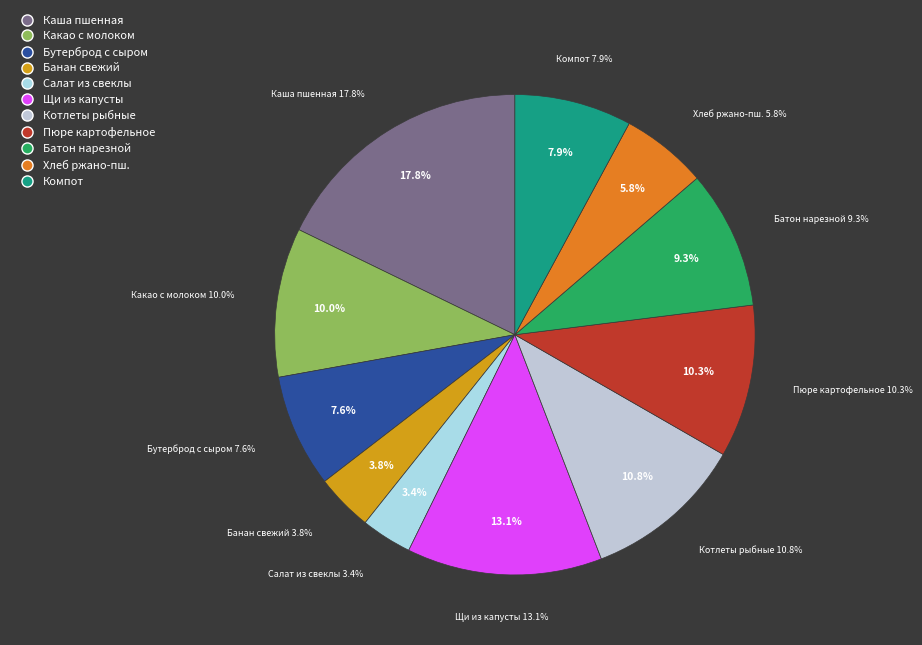

To the nearest percent, what is the difference between the Бутерброд с сыром and Батон нарезной обогащенный slice percentages?

2%